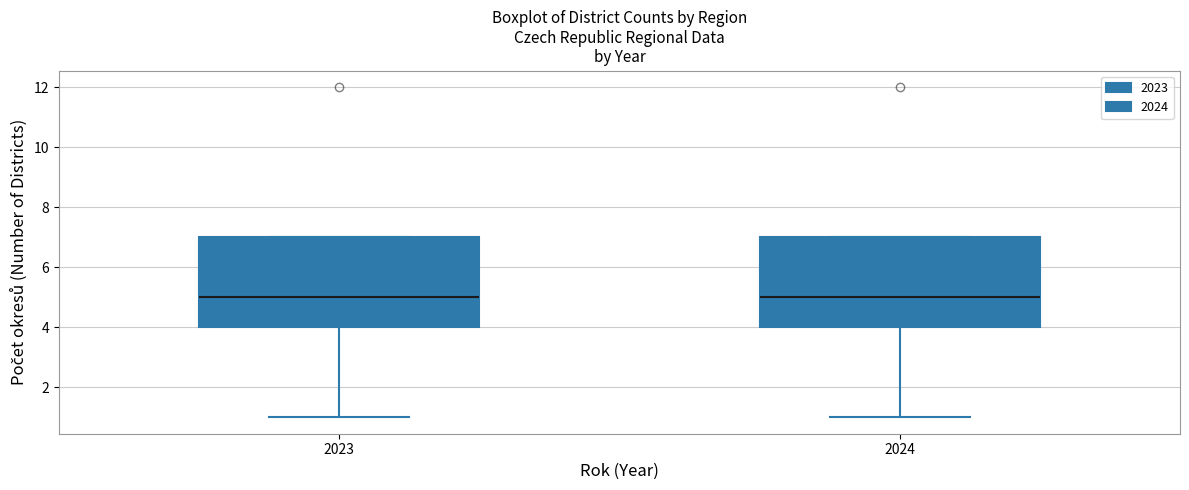

Reading left to right, read every box against the y-axis: the position of its median line, the range the box covers, and the ends of its whiskers. The values are not printed on the chart, so give them approximately, as read against the axis.

2023: median 5, box 4 to 7, whiskers 1 to 7
2024: median 5, box 4 to 7, whiskers 1 to 7